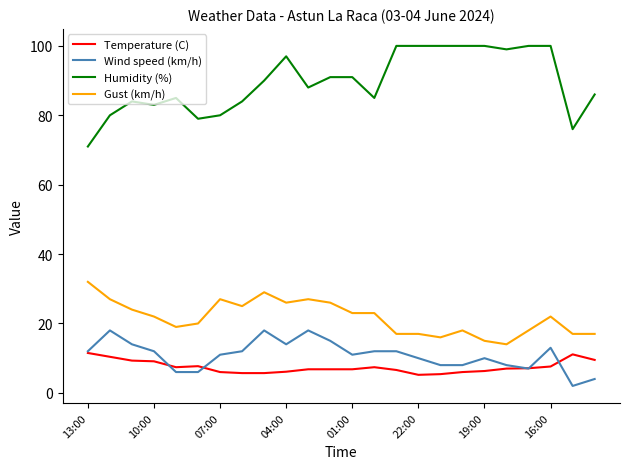

Rank the series by their maximum value, from highest to lowest.

Humidity (%), Gust (km/h), Wind speed (km/h), Temperature (C)